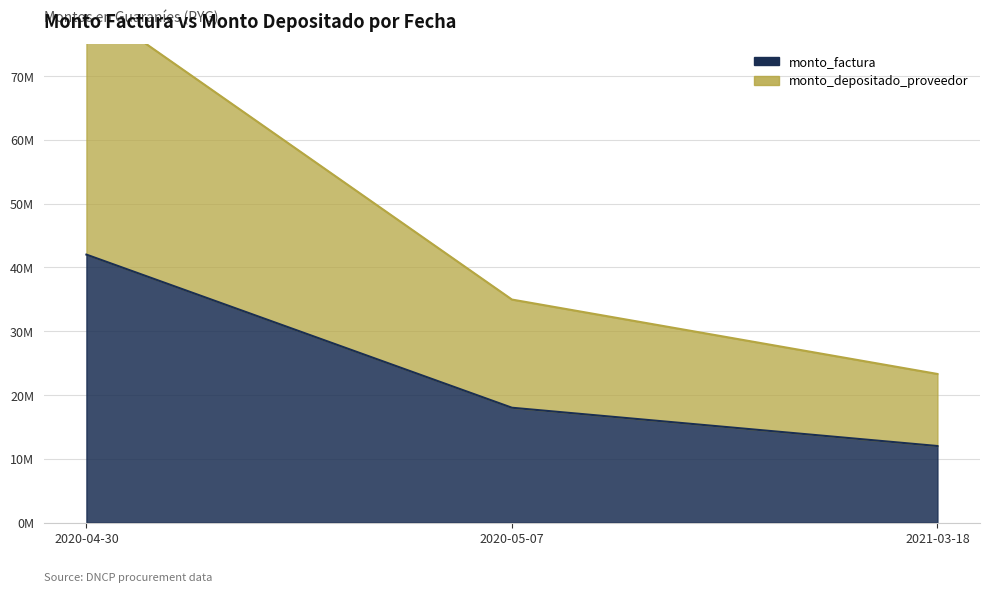

What is the total value across all series at 2021-03-18?

35292545